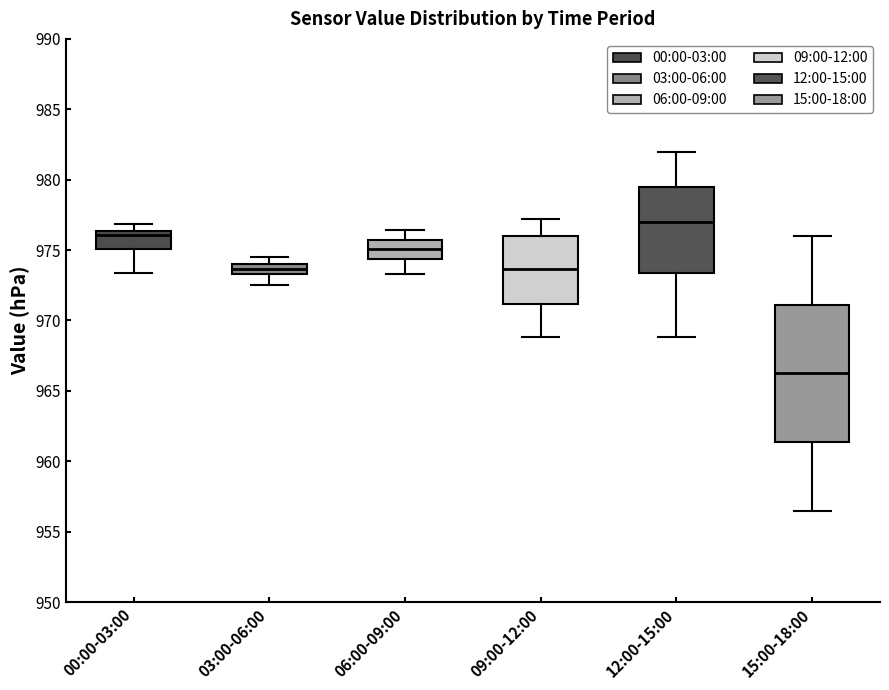

Which box is the tallest, from its lower edge to its upper edge?

15:00-18:00